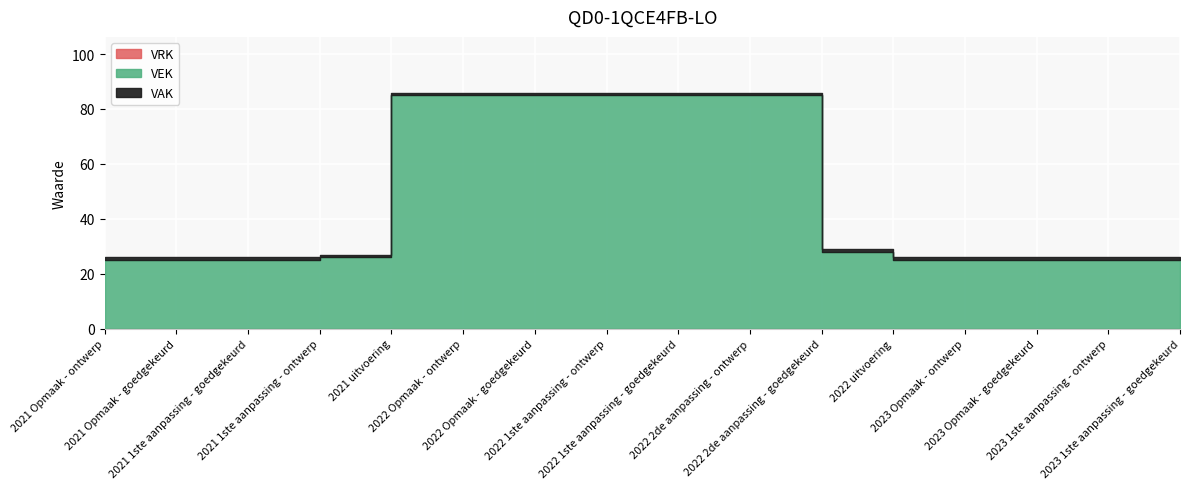

The VRK series shows 0 at 2023 1ste aanpassing - goedgekeurd. True or false?

True